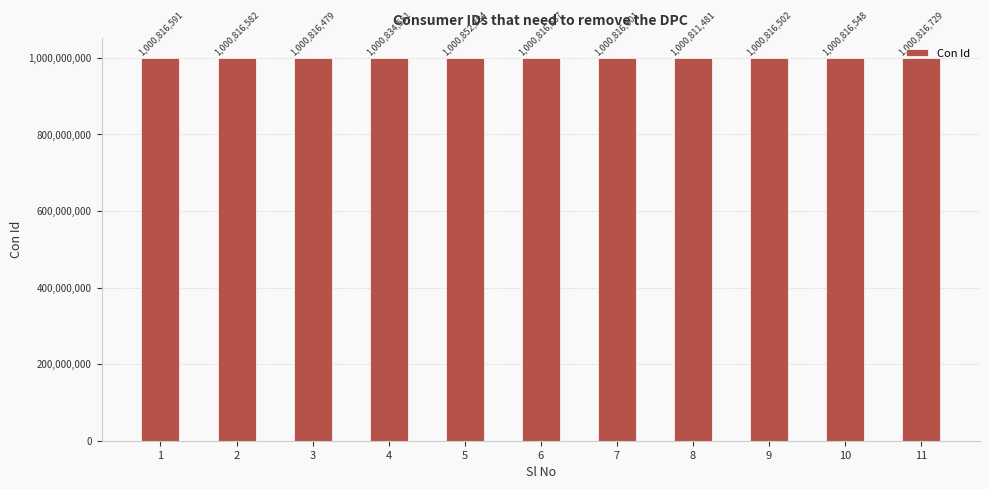

Which category has the highest value across all series?

5